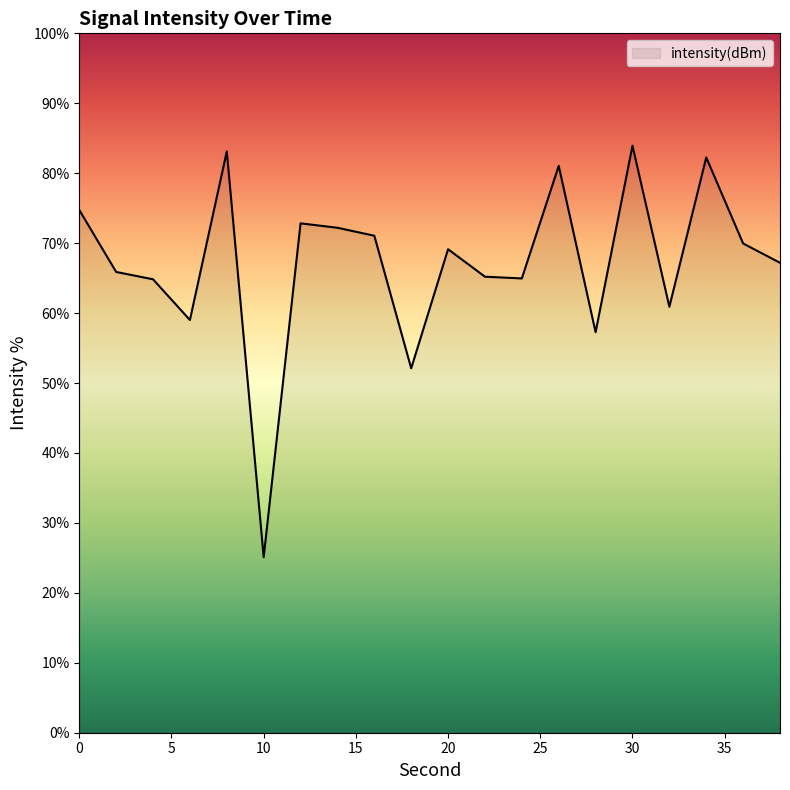

What is the maximum value shown in the chart?

83.9